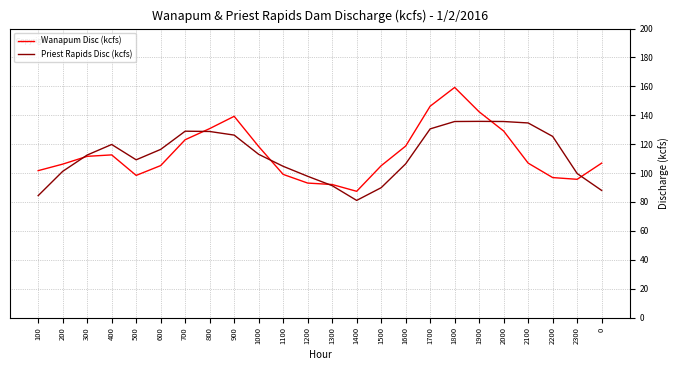

Does the chart have visible grid lines?

Yes